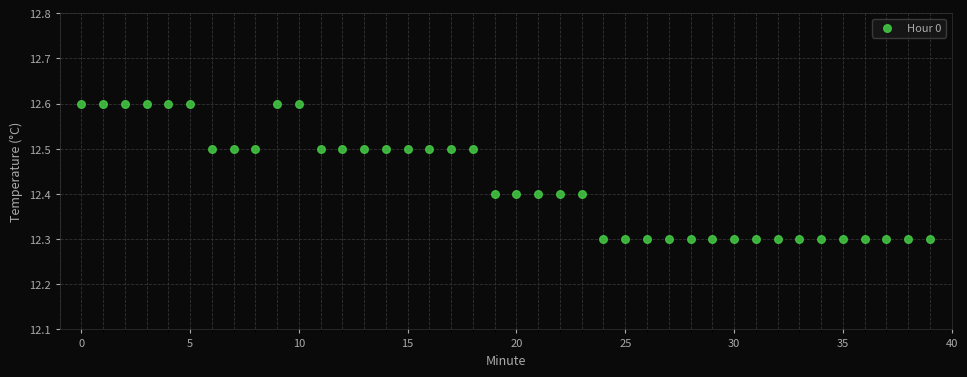

What is the range of Y values (max minus min)?

0.3